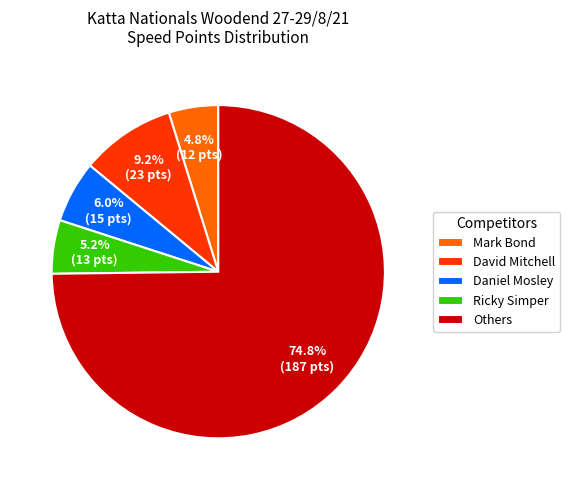

Count the number of slices in the pie.

5